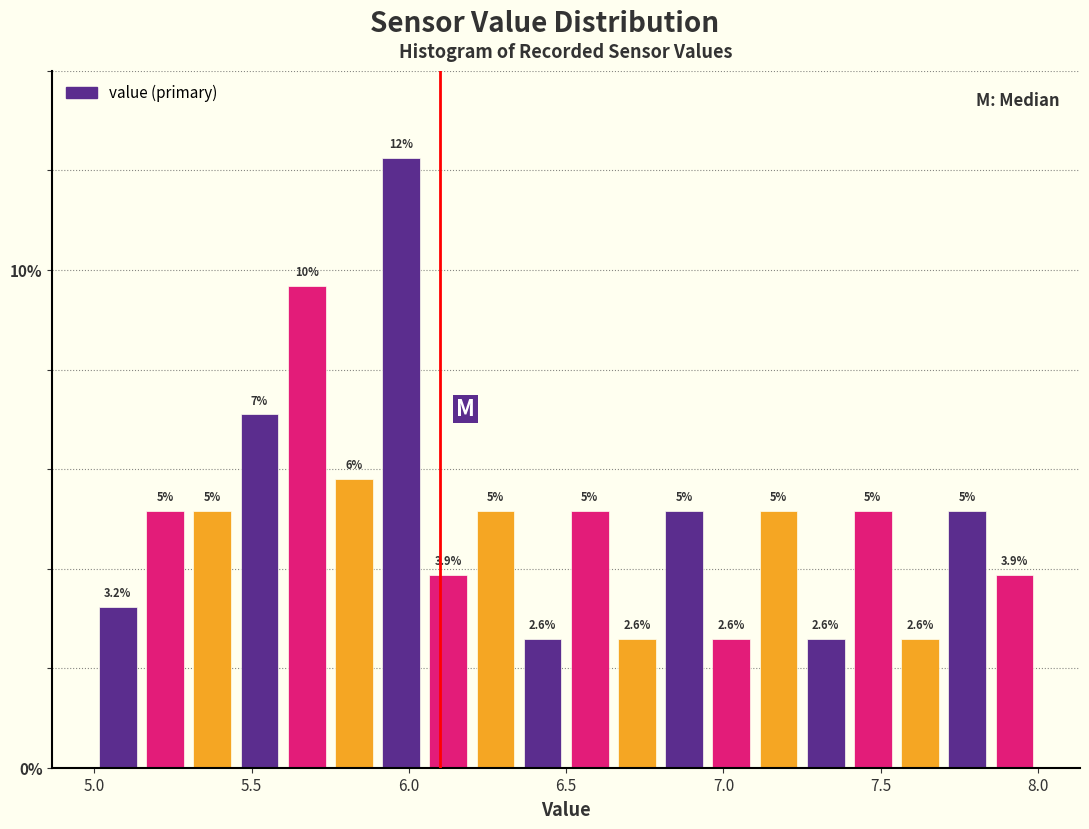

Read against the x-axis, roughly where is the centre of the tallest bar?

6.00